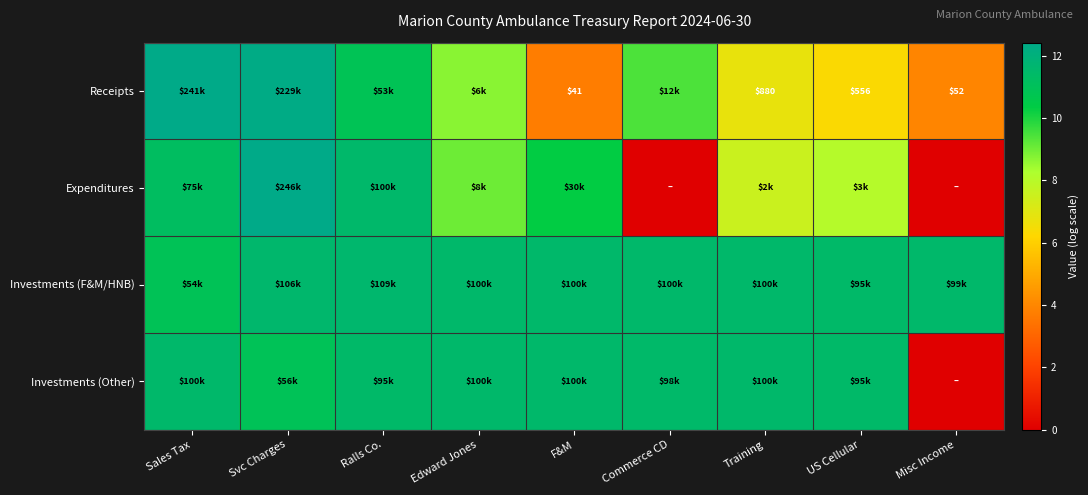

At which label is Investments (F&M/HNB) closest to 11?

Sales Tax